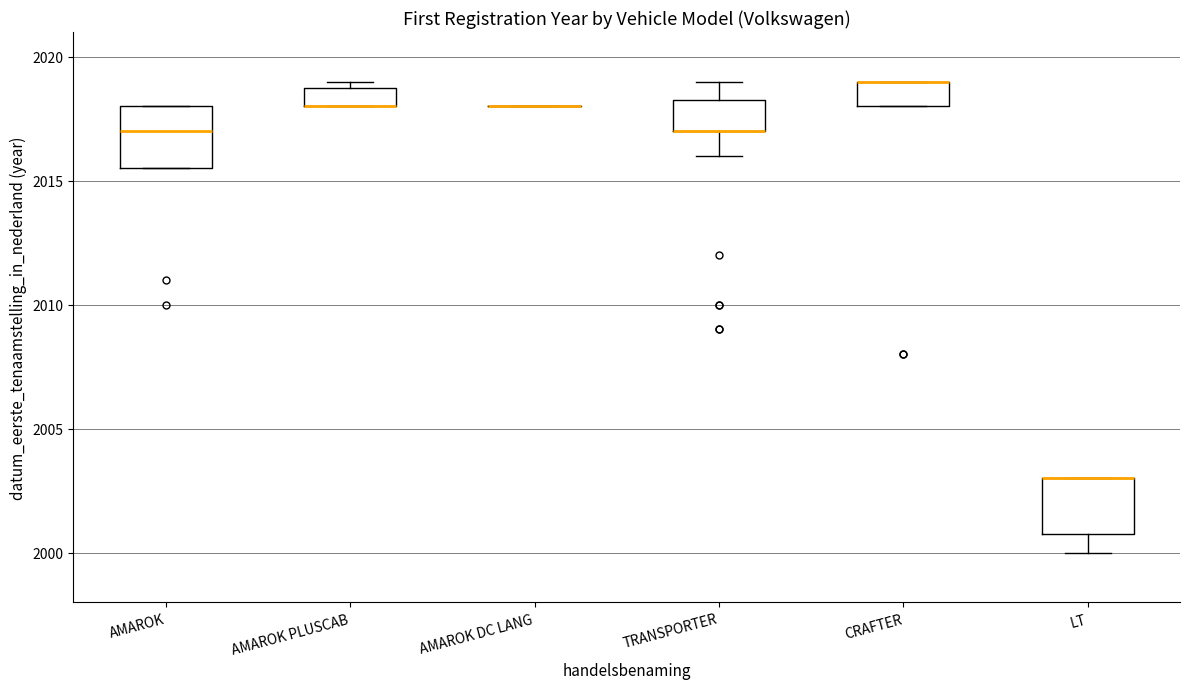

Reading left to right, transcribe this box plot: for each box, give where its median line is, the range the box spans, and where its two whiskers end, as read against the y-axis. The values are not printed on the chart, so give them approximately, as read against the axis.

AMAROK: median 2017.0, box 2015.5 to 2018.0, whiskers 2015.5 to 2018.0
AMAROK PLUSCAB: median 2018.0 (drawn on the box's lower edge), box 2018.0 to 2019.0, whiskers 2018.0 to 2019.0 (just above the box's upper edge)
AMAROK DC LANG: box collapsed to a line at 2018.0, whiskers 2018.0 to 2018.0
TRANSPORTER: median 2017.0 (drawn on the box's lower edge), box 2017.0 to 2018.5, whiskers 2016.0 to 2019.0
CRAFTER: median 2019.0 (drawn on the box's upper edge), box 2018.0 to 2019.0, whiskers 2018.0 to 2019.0
LT: median 2003.0 (drawn on the box's upper edge), box 2001.0 to 2003.0, whiskers 2000.0 to 2003.0